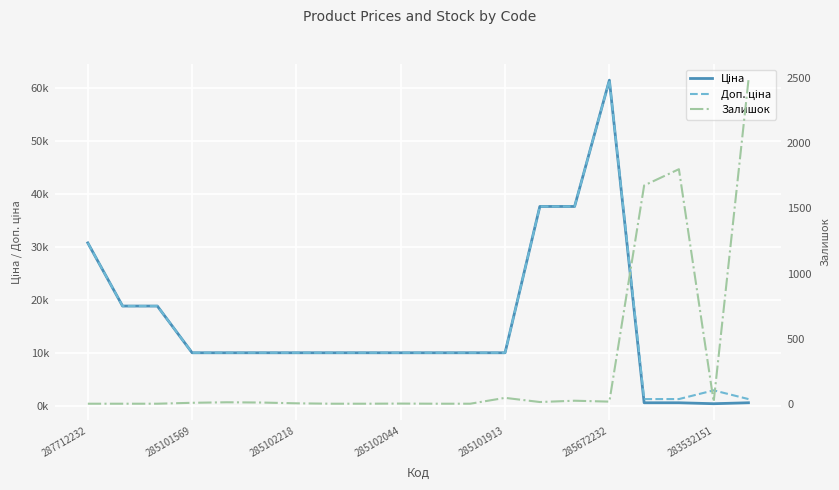

Is it true that Залишок equals 0.0 at 285102218?

True